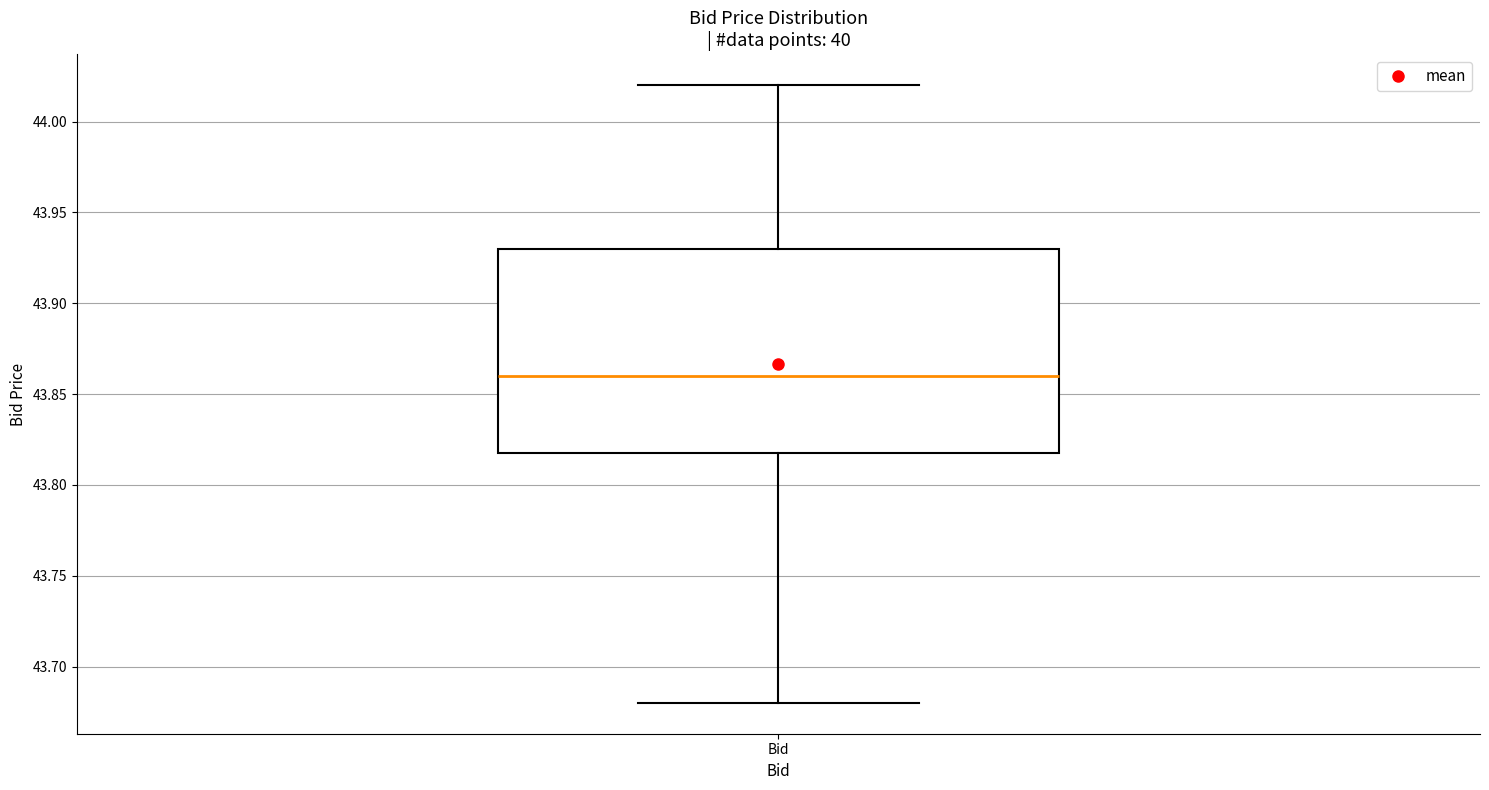

Read this box plot against the y-axis: the position of the median line, the range covered by the box, and the ends of both whiskers. The values are not printed on the chart, so give them approximately, as read against the axis.

median 43.86, box 43.82 to 43.93, whiskers 43.68 to 44.02